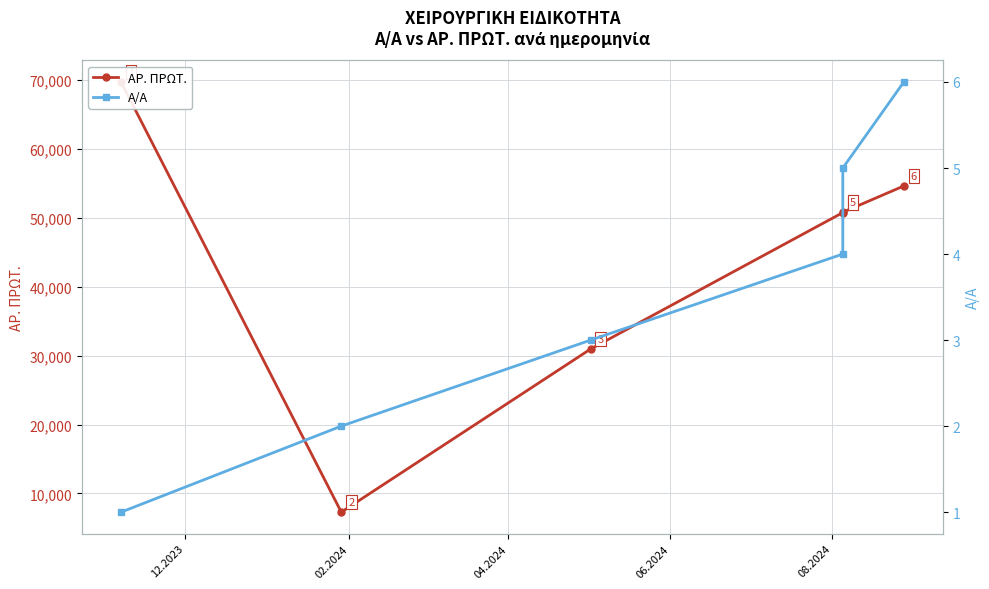

At which category is the sum across all series the highest?

12.2023